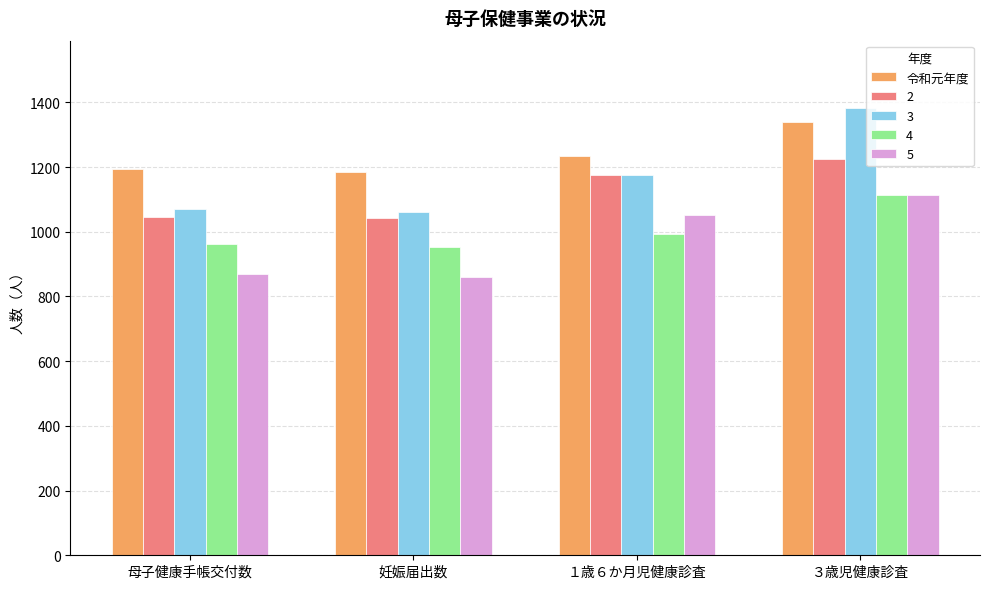

How many categories are shown in the chart?

4